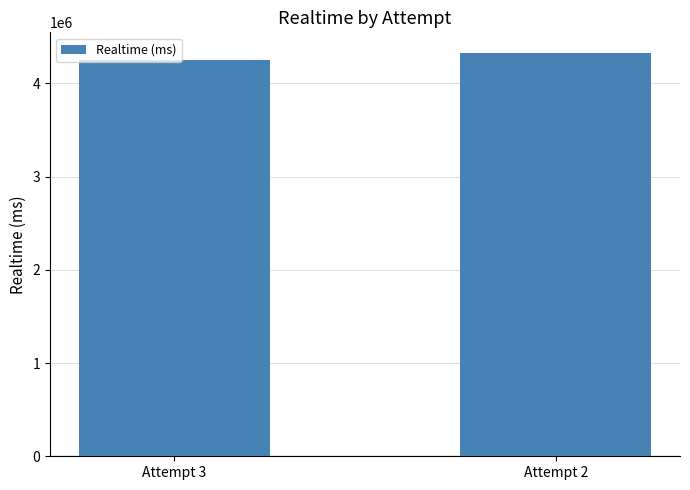

Is it true that the value at Attempt 3 is 4248078?

True